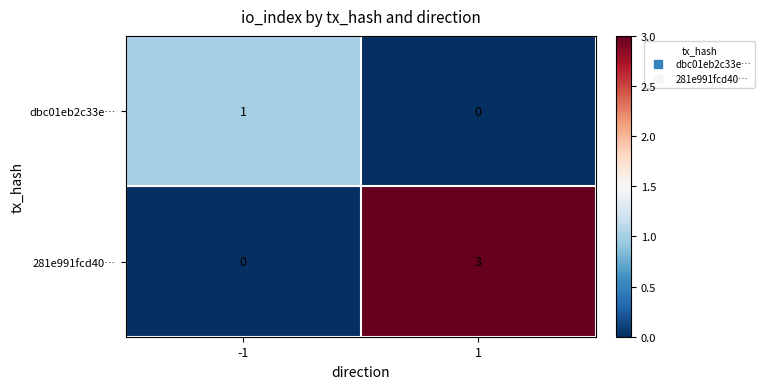

Between -1 and 1, which series saw the biggest shift?

281e991fcd40…